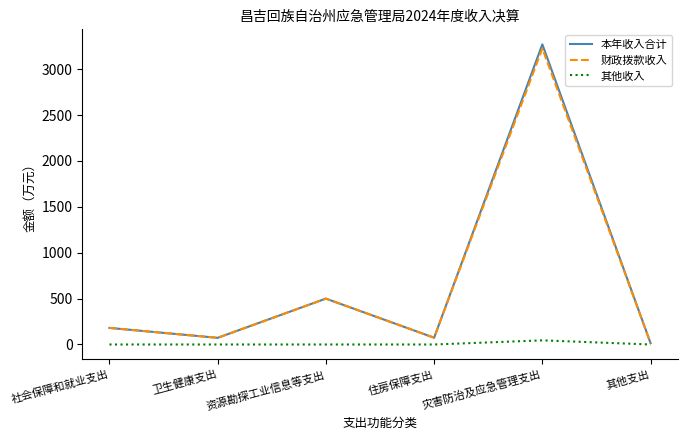

Count the number of categories in the chart.

6